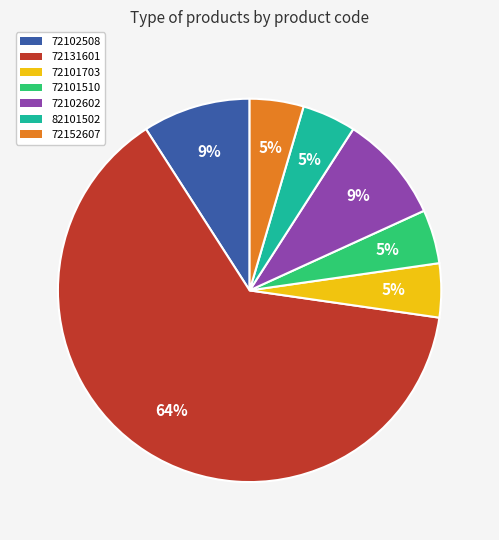

How many slices are in this pie chart?

7